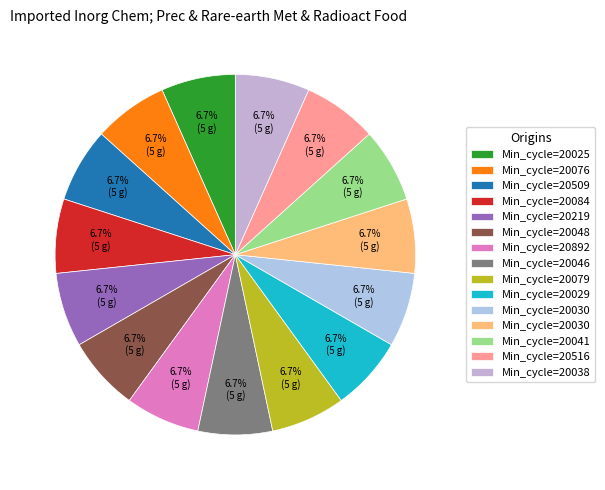

Rank the categories by value from highest to lowest.

20029, 20509, 20046, 20076, 20041, 20030, 20079, 20038, 20219, 20048, 20892, 20025, 20084, 20516, 20030